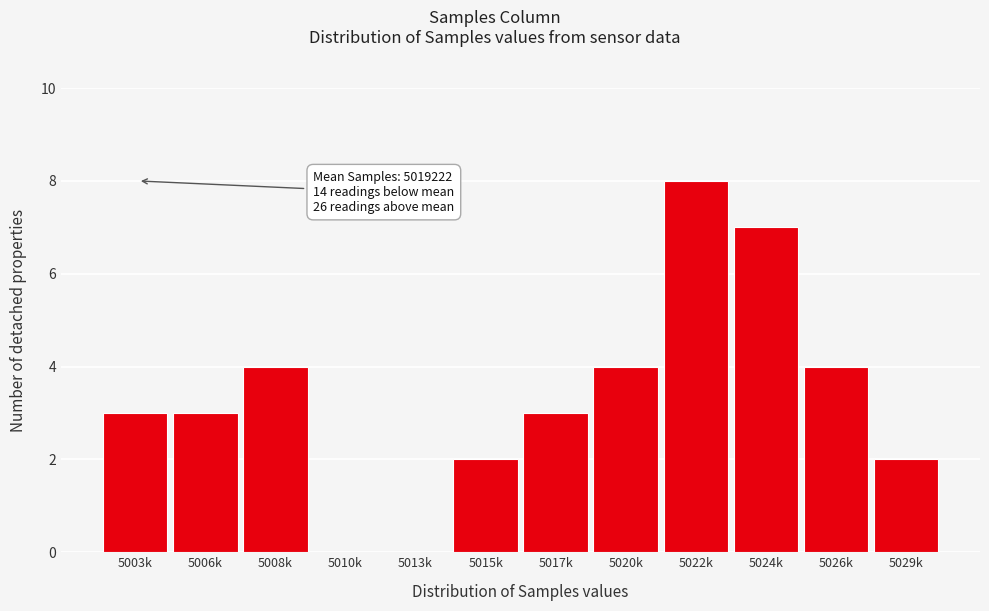

Reading left to right, extract all data points from this chart.

5003k=3	5006k=3	5008k=4	5010k=0	5013k=0	5015k=2	5017k=3	5020k=4	5022k=8	5024k=7	5026k=4	5029k=2